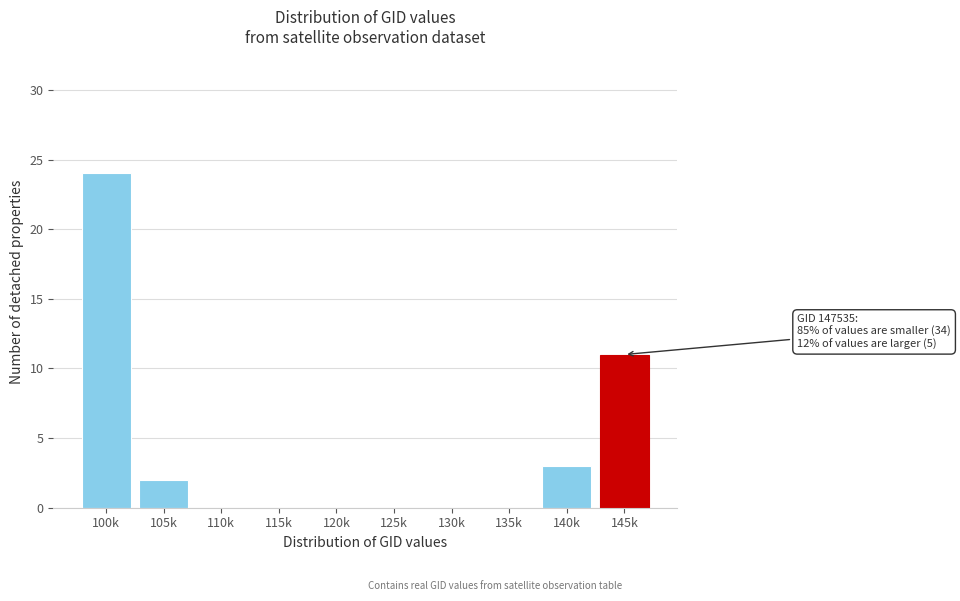

Reading left to right, extract all data points from this chart.

100k=24	105k=2	110k=0	115k=0	120k=0	125k=0	130k=0	135k=0	140k=3	145k=11